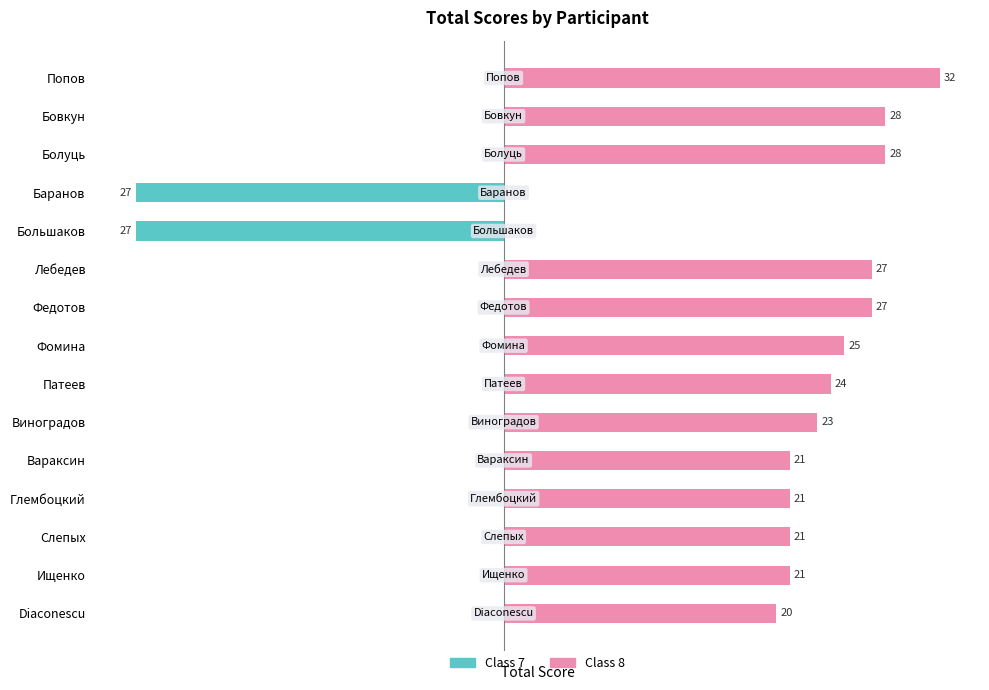

How many values in the Class 7 series are below 0?

2